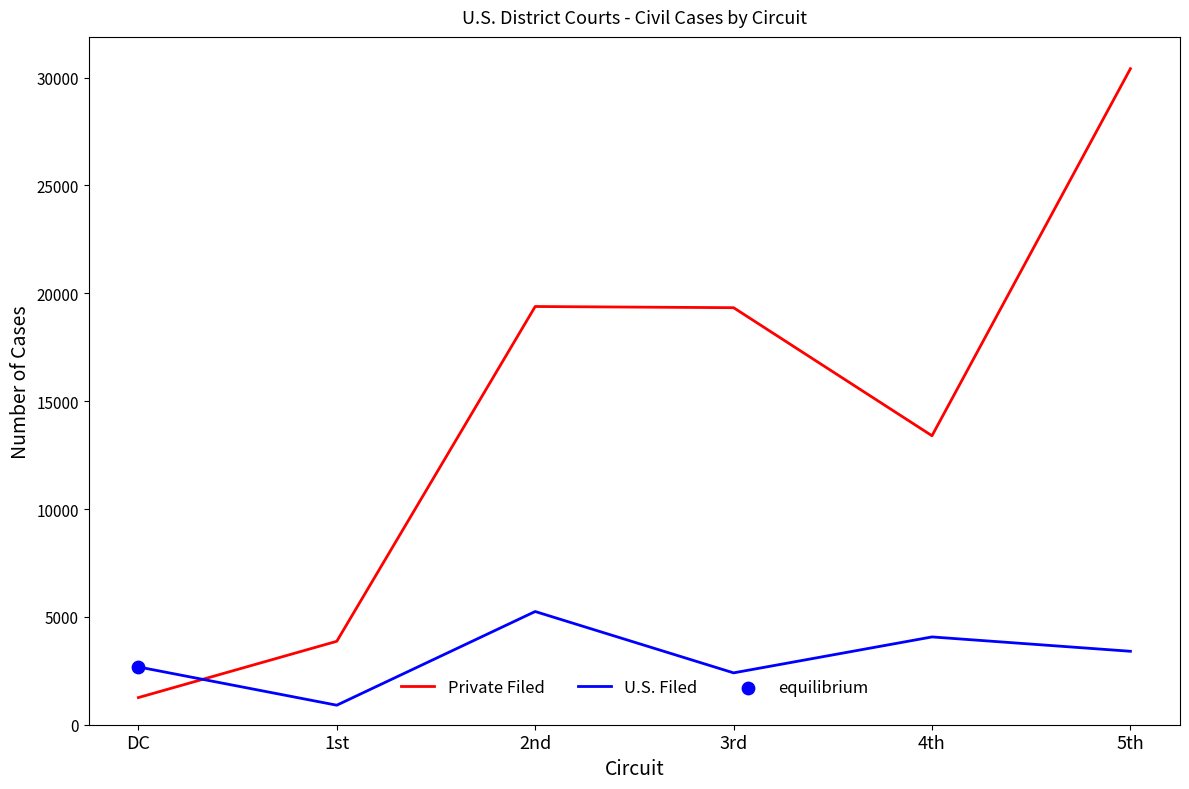

Is the value of U.S. Filed at 3rd greater than the value of Private Filed at DC?

Yes